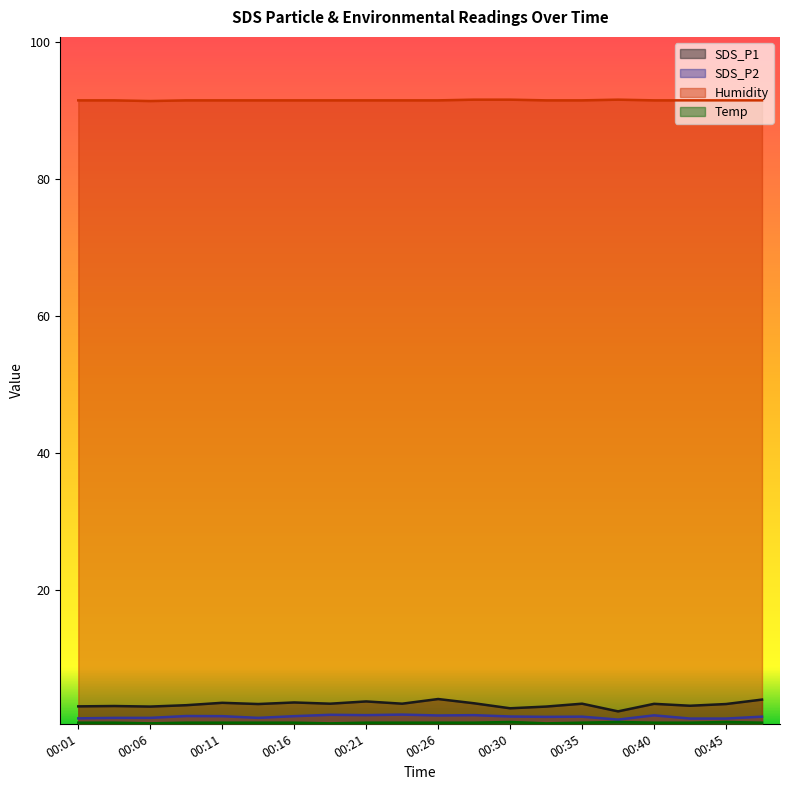

How many lines are shown in the chart?

4